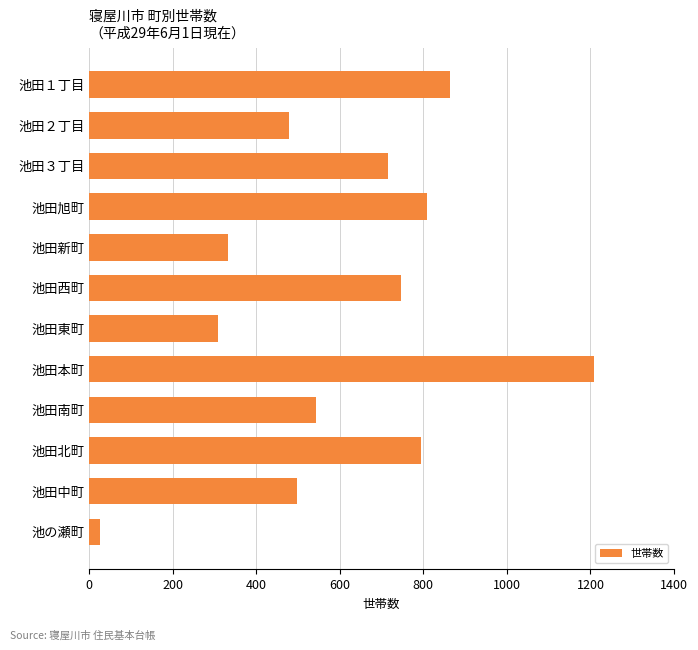

What is the maximum value shown in the chart?

1208